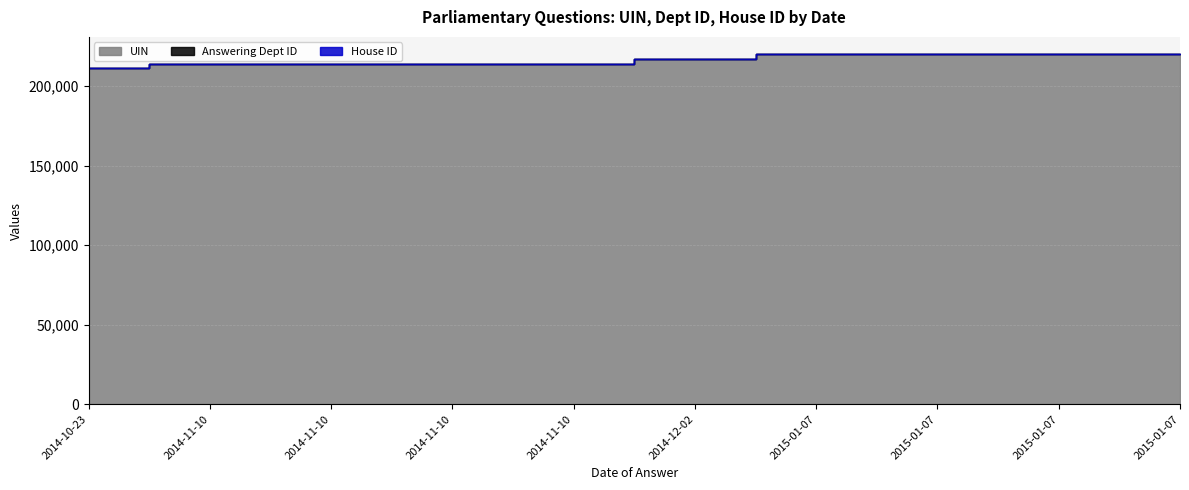

What is the label of the 2nd point from the right?

2015-01-07